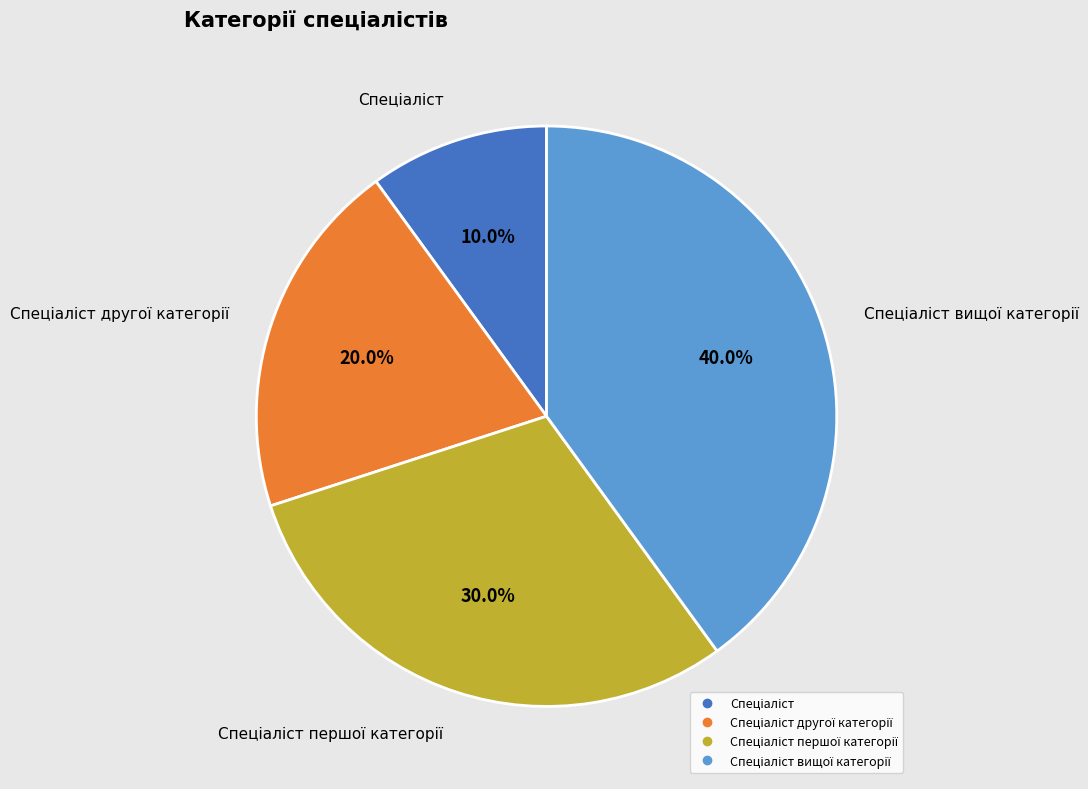

Does any single category account for the majority?

No